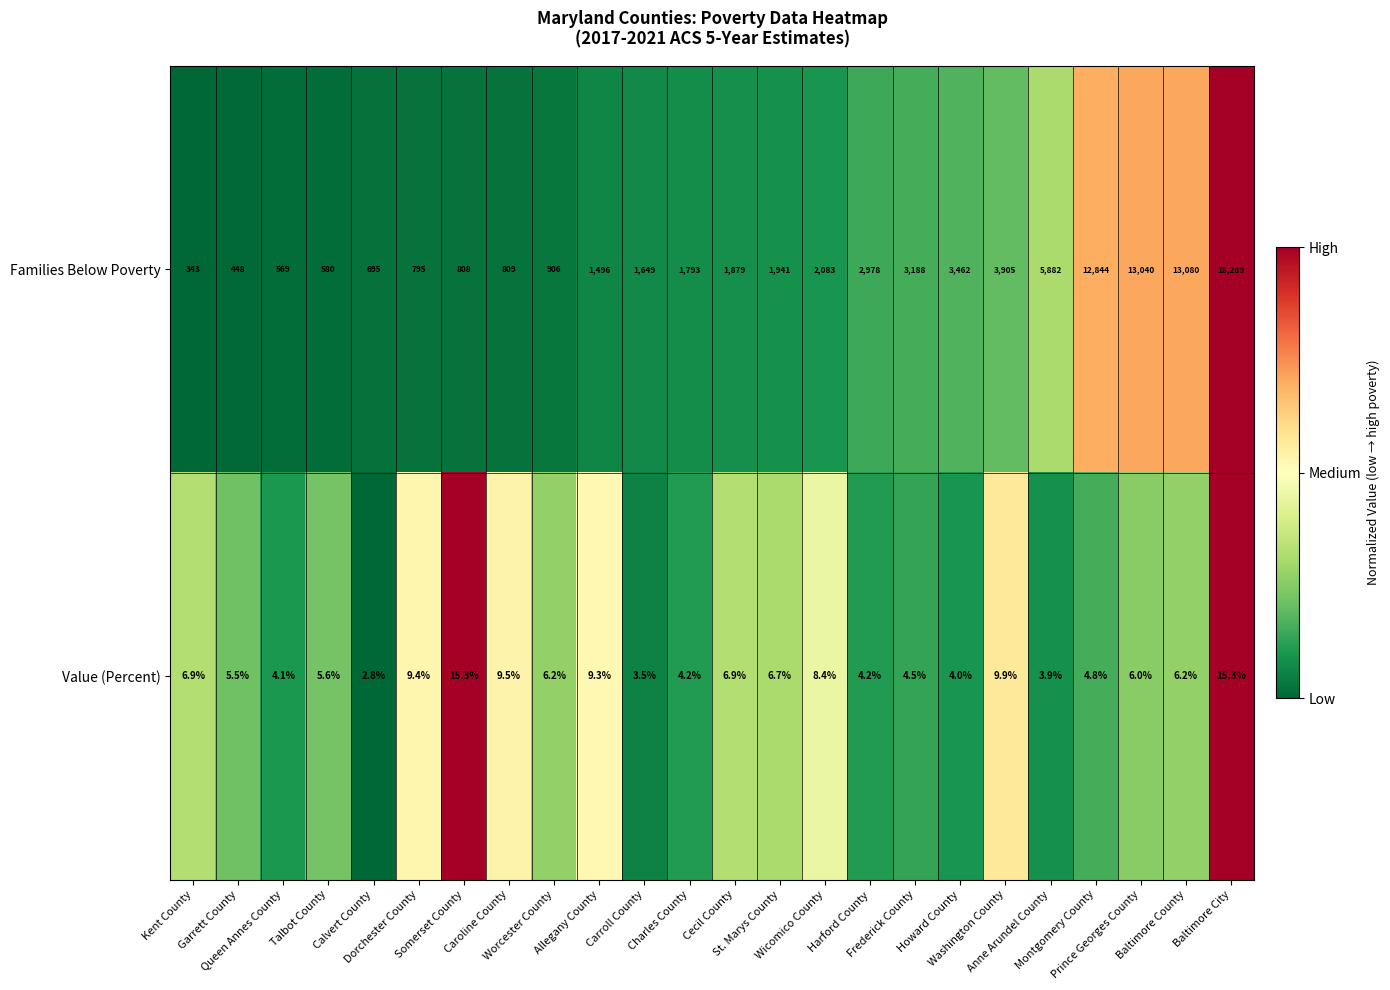

List the series in order of their peak value, lowest first.

Value (Percent), Families Below Poverty